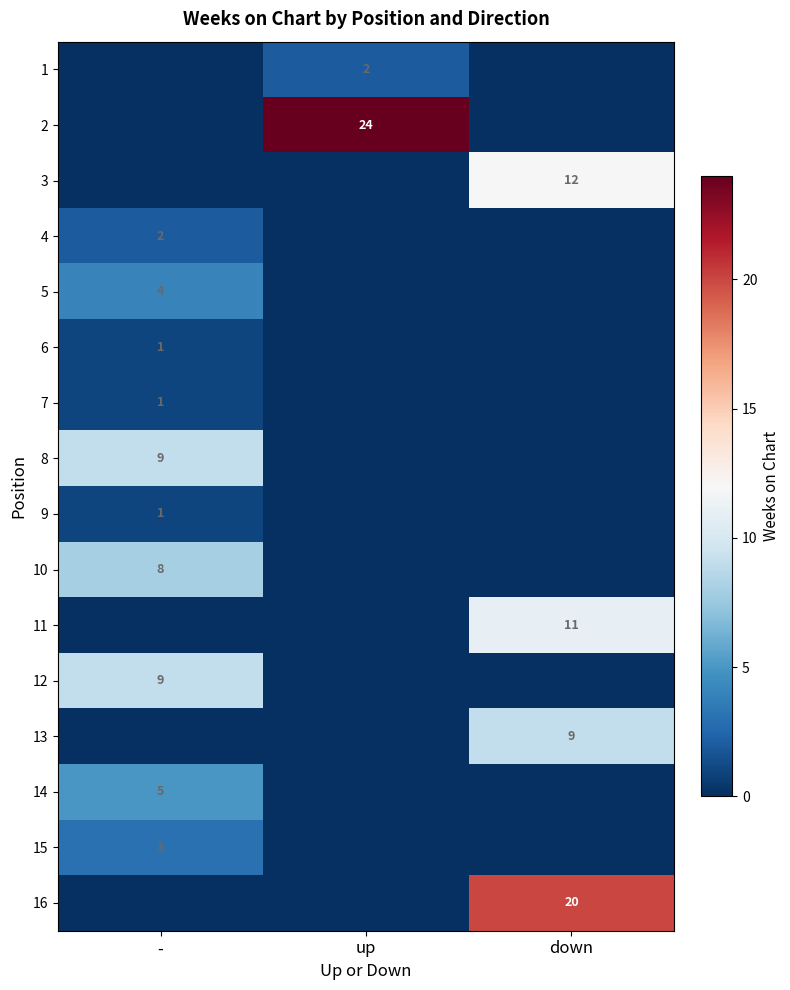

Is it true that 11 equals 11 at down?

True